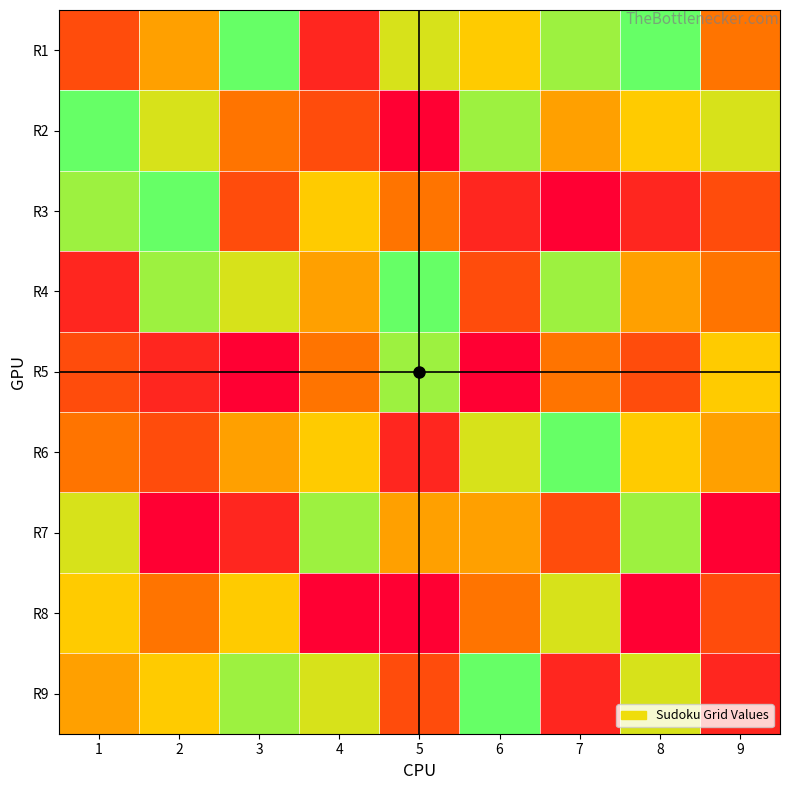

Reading left to right, transcribe all the data shown in this chart.

R1: 1=3	2=5	3=9	4=2	5=7	6=6	7=8	8=9	9=4
R2: 1=9	2=7	3=4	4=3	5=1	6=8	7=5	8=6	9=7
R3: 1=8	2=9	3=3	4=6	5=4	6=2	7=1	8=2	9=3
R4: 1=2	2=8	3=7	4=5	5=9	6=3	7=8	8=5	9=4
R5: 1=3	2=2	3=1	4=4	5=8	6=1	7=4	8=3	9=6
R6: 1=4	2=3	3=5	4=6	5=2	6=7	7=9	8=6	9=5
R7: 1=7	2=1	3=2	4=8	5=5	6=5	7=3	8=8	9=1
R8: 1=6	2=4	3=6	4=1	5=1	6=4	7=7	8=1	9=3
R9: 1=5	2=6	3=8	4=7	5=3	6=9	7=2	8=7	9=2